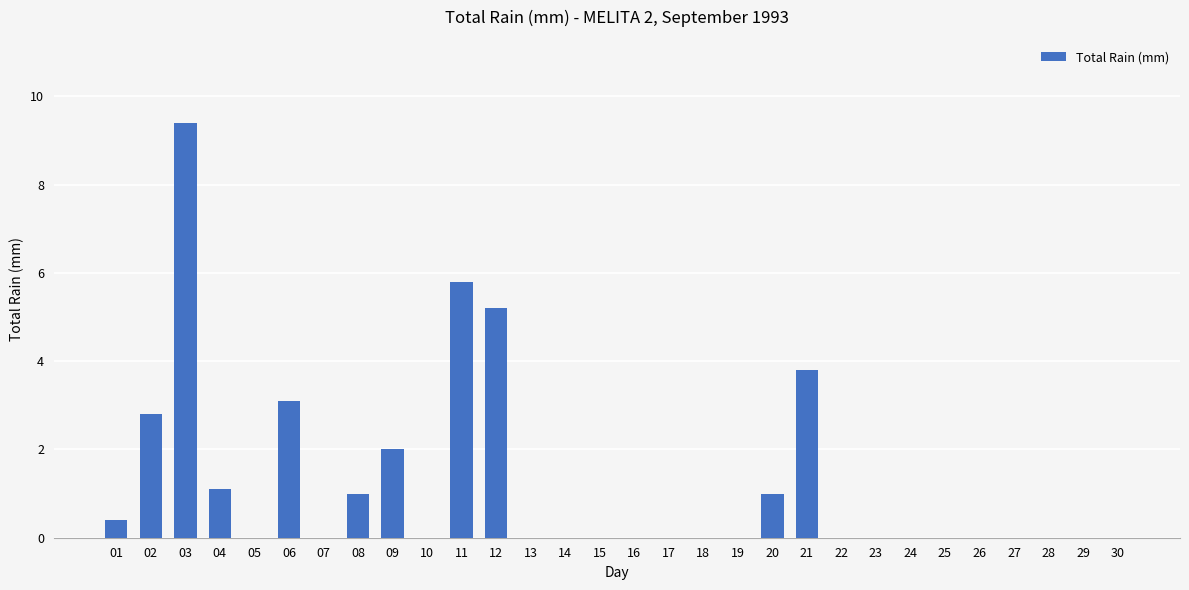

Reading right to left, transcribe all the data shown in this chart.

0.0	0.0	0.0	0.0	0.0	0.0	0.0	0.0	0.0	3.8	1.0	0.0	0.0	0.0	0.0	0.0	0.0	0.0	5.2	5.8	0.0	2.0	1.0	0.0	3.1	0.0	1.1	9.4	2.8	0.4